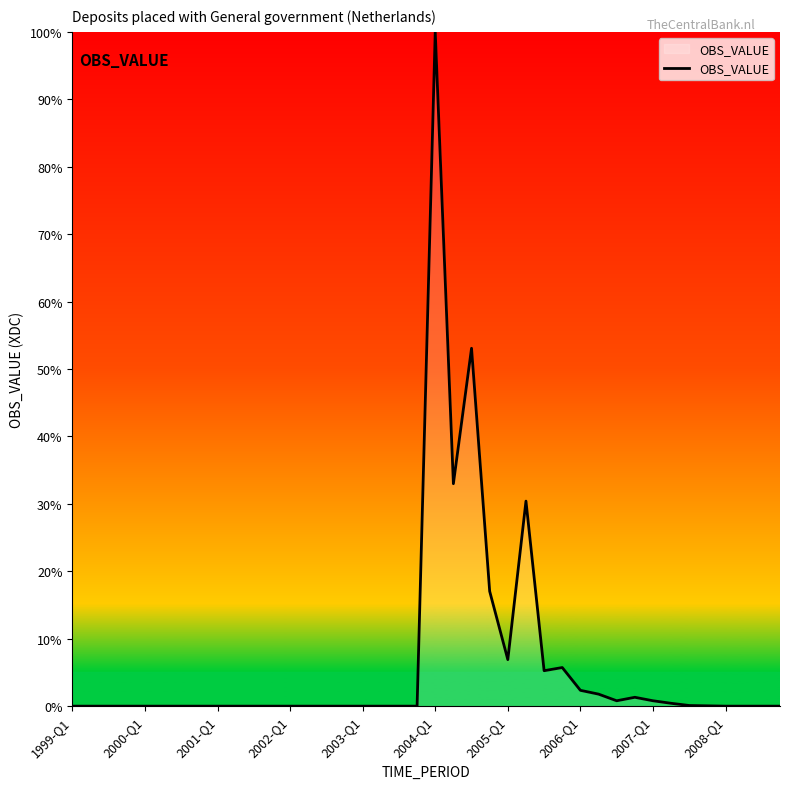

What is the greatest value displayed?

100.0